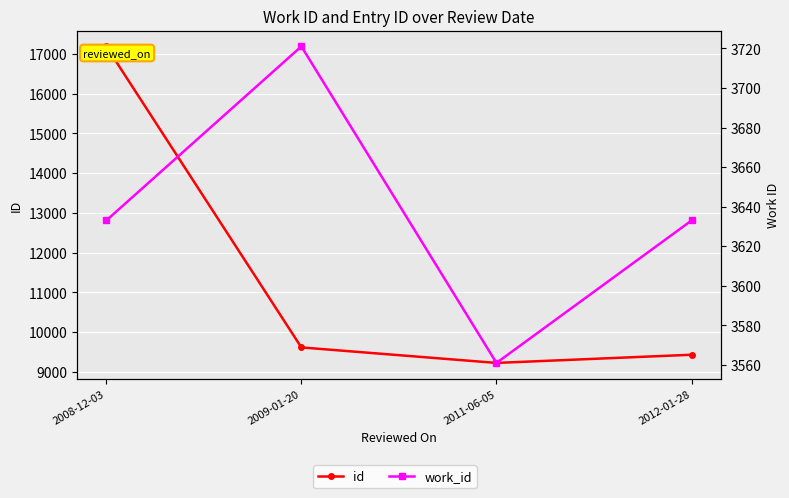

List the series in order of their peak value, lowest first.

work_id, id